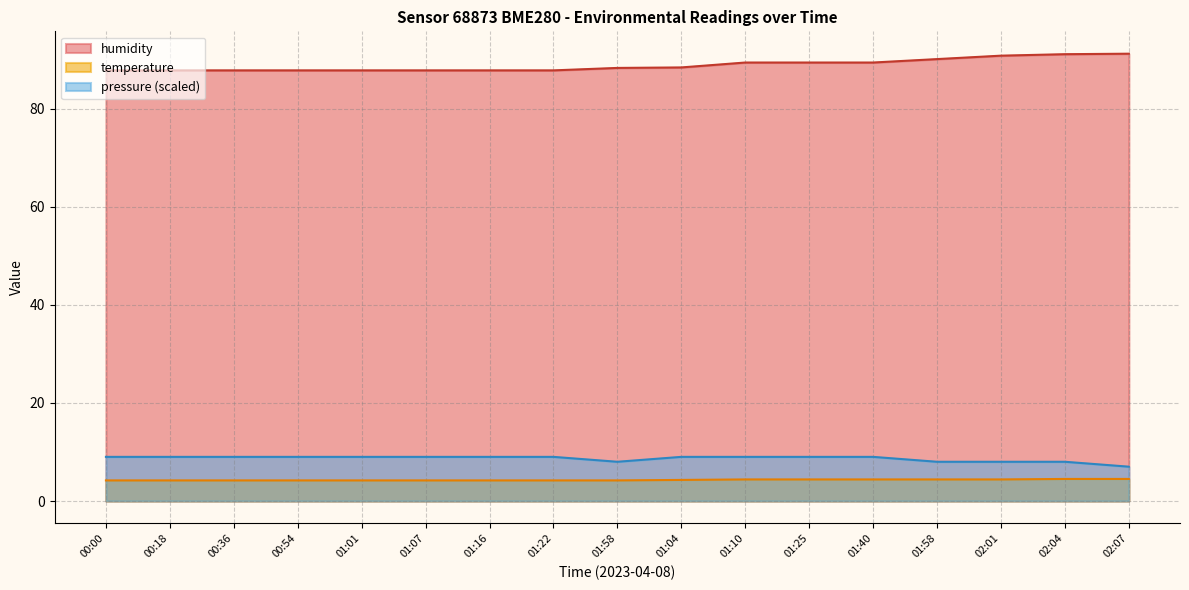

Is the value of humidity at 01:16 greater than the value of pressure at 01:22?

Yes